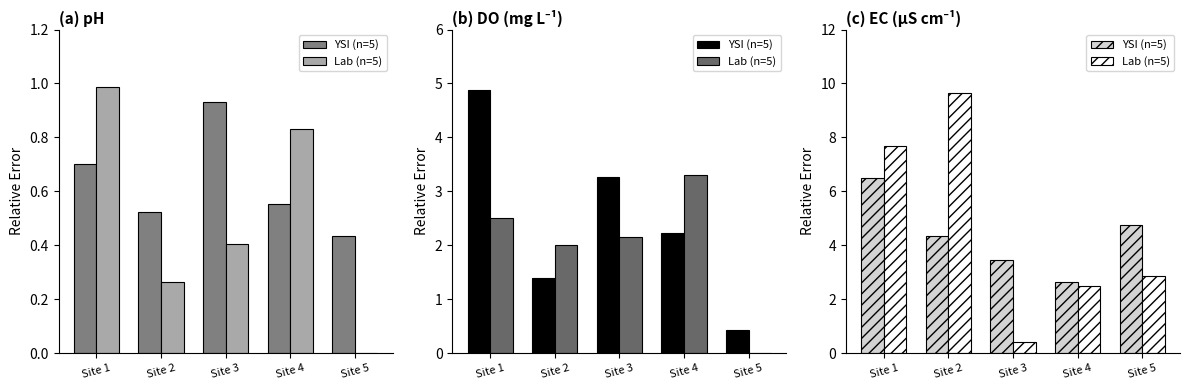

What is the value of the YSI (n=5) bar at the 5th from the left?

4.8